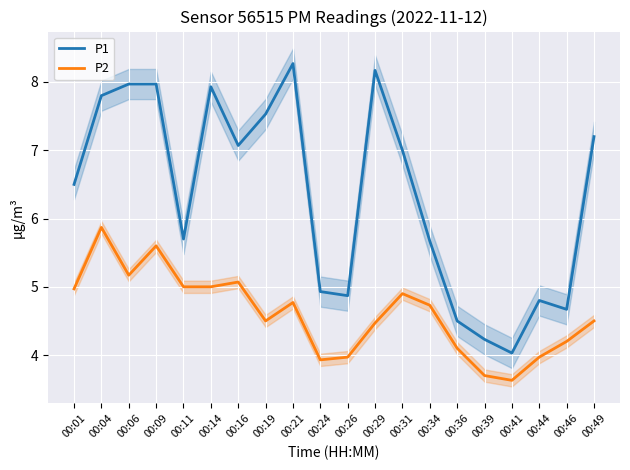

At which category is the sum across all series the highest?

00:04